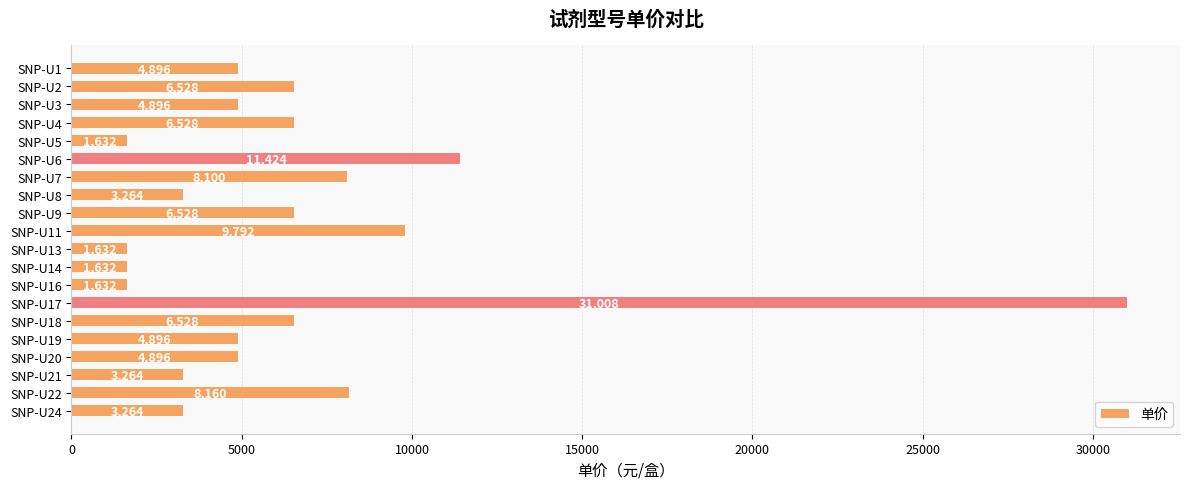

What is the smallest value displayed?

1632